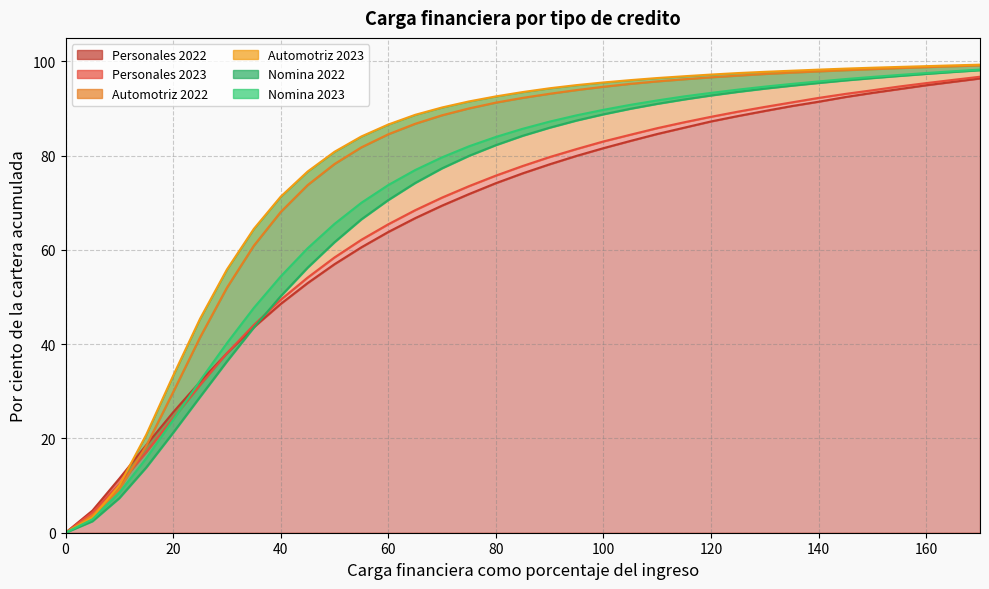

Where do Personales 2023 and Automotriz 2022 first cross each other?

10 and 15